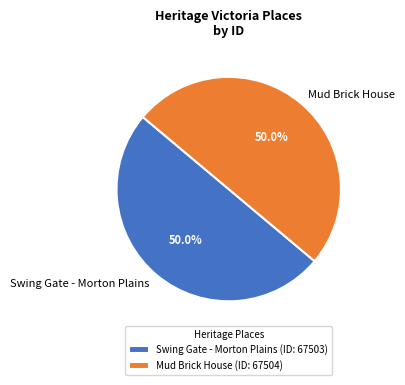

True or false: Swing Gate - Morton Plains accounts for 58% of the total.

False